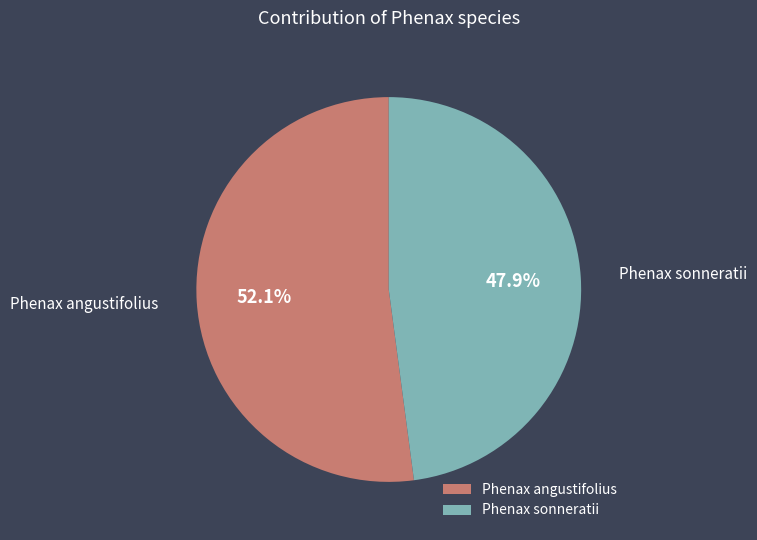

Which category has the biggest portion of the pie?

Phenax angustifolius